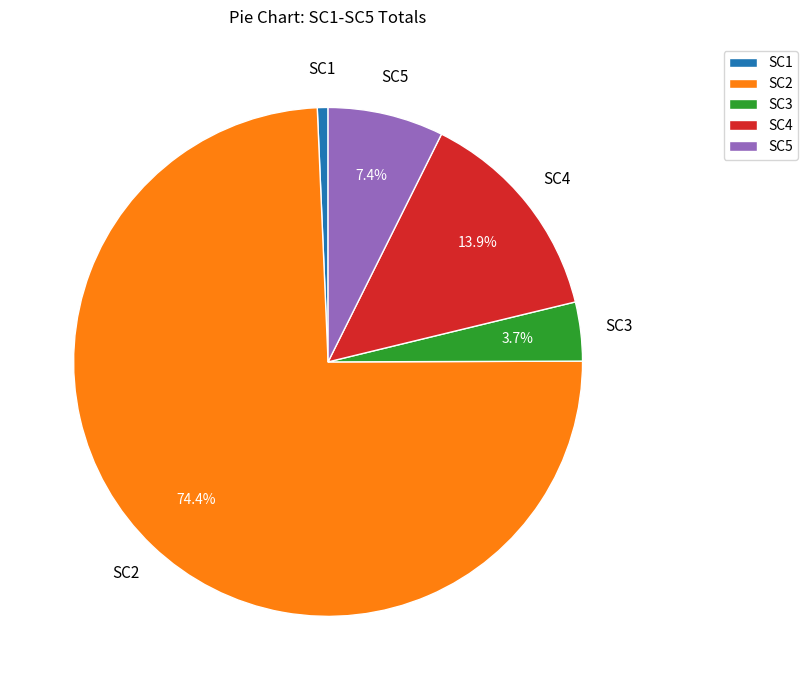

Combined, do SC2 and SC4 account for over 50%?

Yes